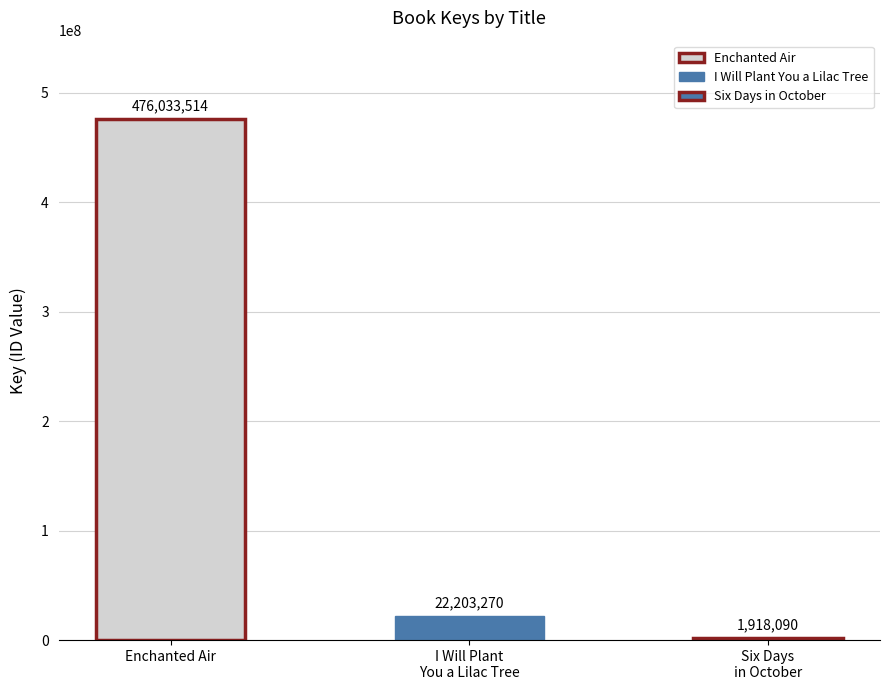

Does the chart contain any negative values?

No